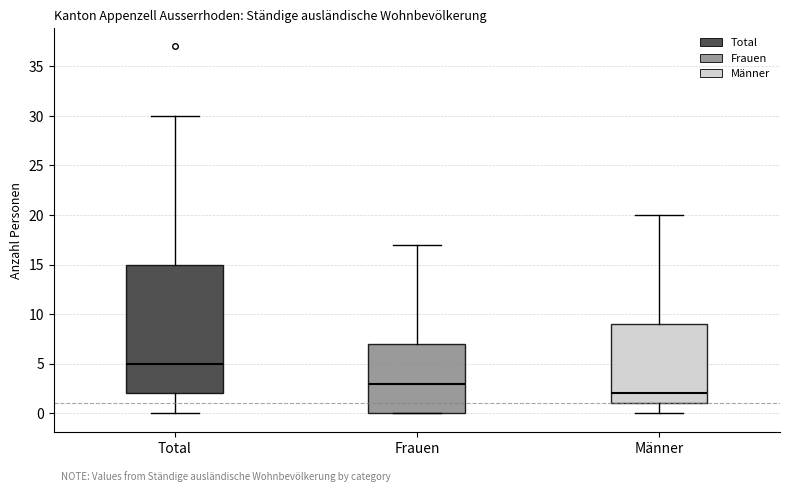

Reading left to right, read every box against the y-axis: the position of its median line, the range the box covers, and the ends of its whiskers. The values are not printed on the chart, so give them approximately, as read against the axis.

Total: median 5, box 2 to 15, whiskers 0 to 30
Frauen: median 3, box 0 to 7, whiskers 0 to 17
Männer: median 2, box 1 to 9, whiskers 0 to 20